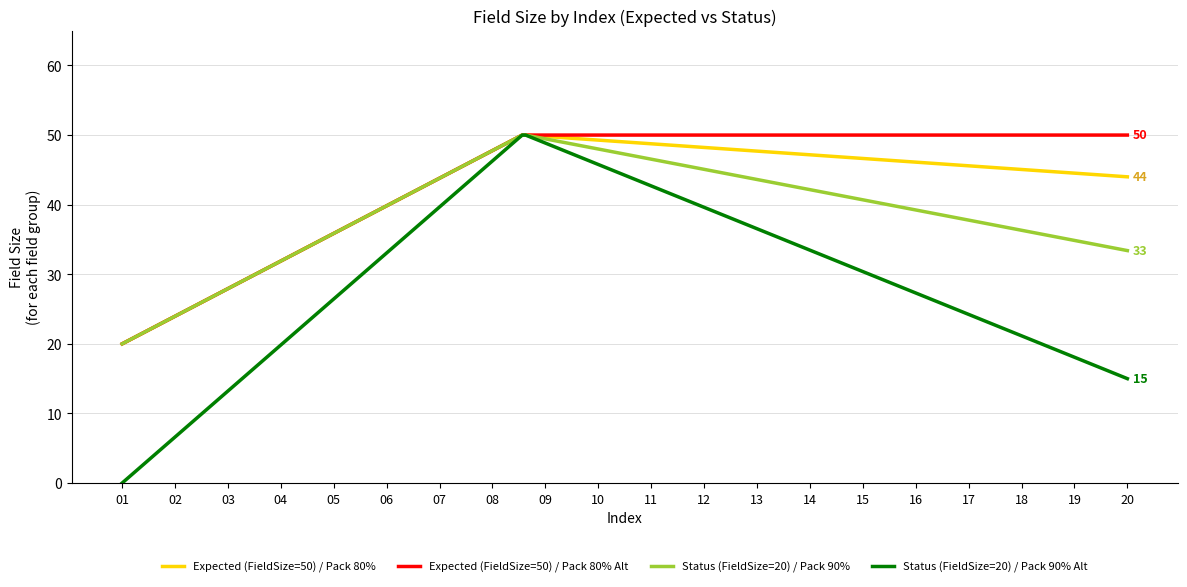

What are all the series names shown in the legend?

Expected (FieldSize=50) / Pack 80%, Expected (FieldSize=50) / Pack 80% Alt, Status (FieldSize=20) / Pack 90%, Status (FieldSize=20) / Pack 90% Alt